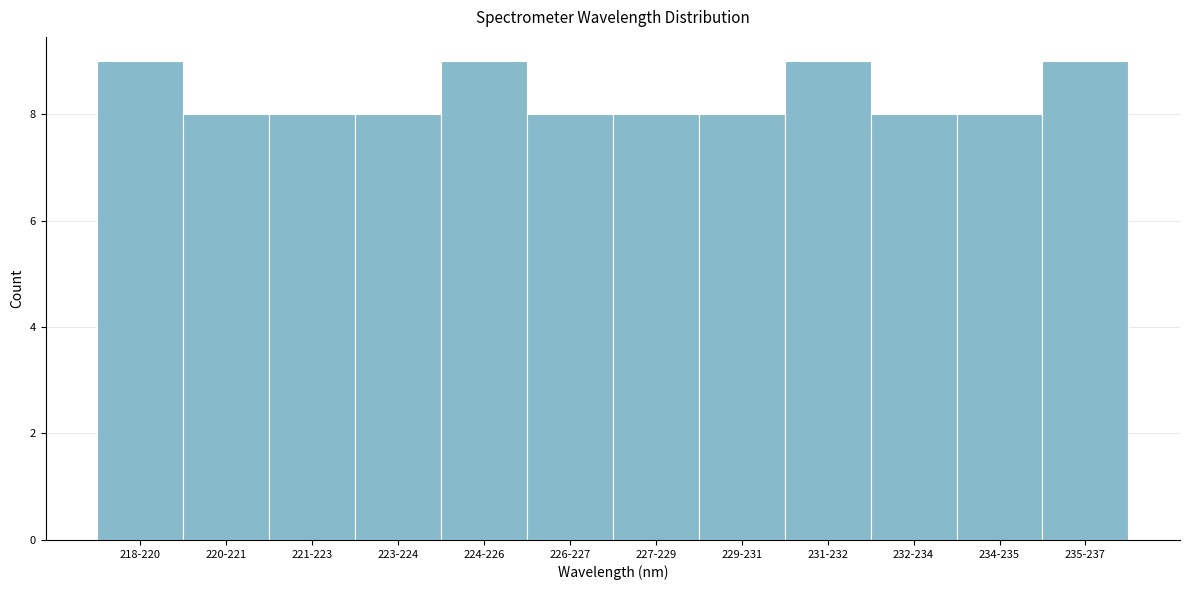

Reading right to left, list all the values displayed in this chart.

235-237=9	234-235=8	232-234=8	231-232=9	229-231=8	227-229=8	226-227=8	224-226=9	223-224=8	221-223=8	220-221=8	218-220=9